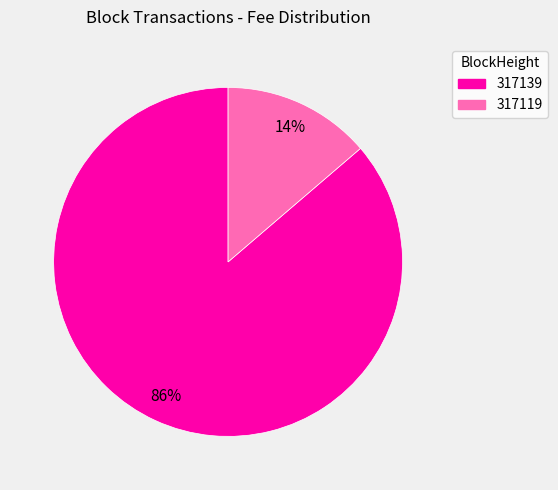

Combined, do 317139 and 317119 account for over 50%?

Yes